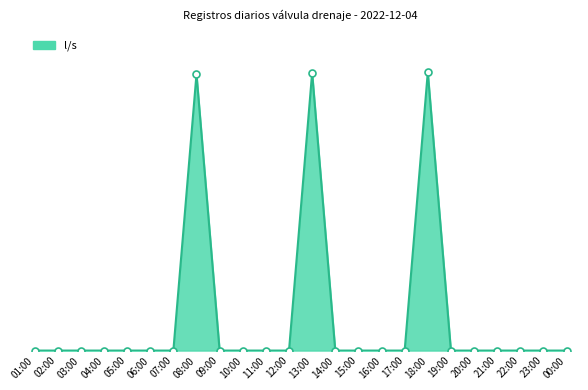

List the labels in order of value, smallest first.

01:00, 02:00, 03:00, 04:00, 05:00, 06:00, 07:00, 09:00, 10:00, 11:00, 12:00, 14:00, 15:00, 16:00, 17:00, 19:00, 20:00, 21:00, 22:00, 23:00, 00:00, 08:00, 13:00, 18:00